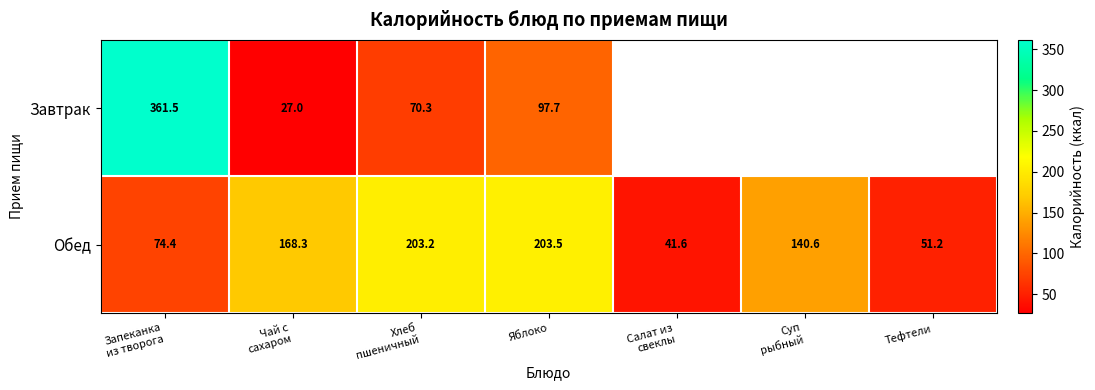

What is the sum of all Обед values?

882.8